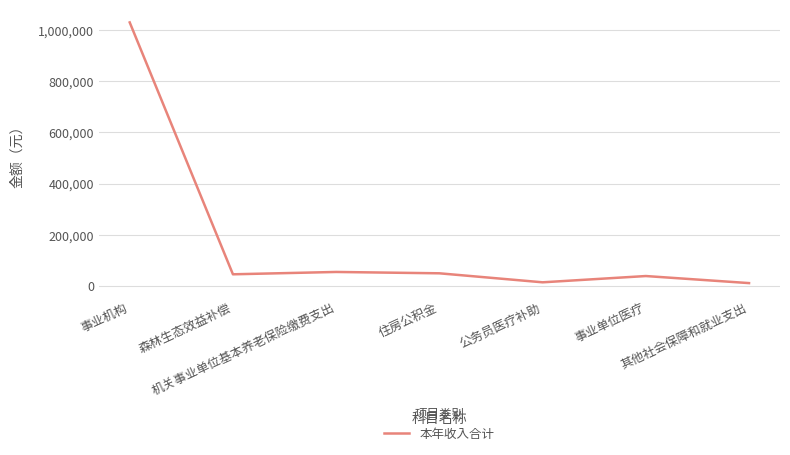

True or false: the data has more than 2 interior local peaks.

False